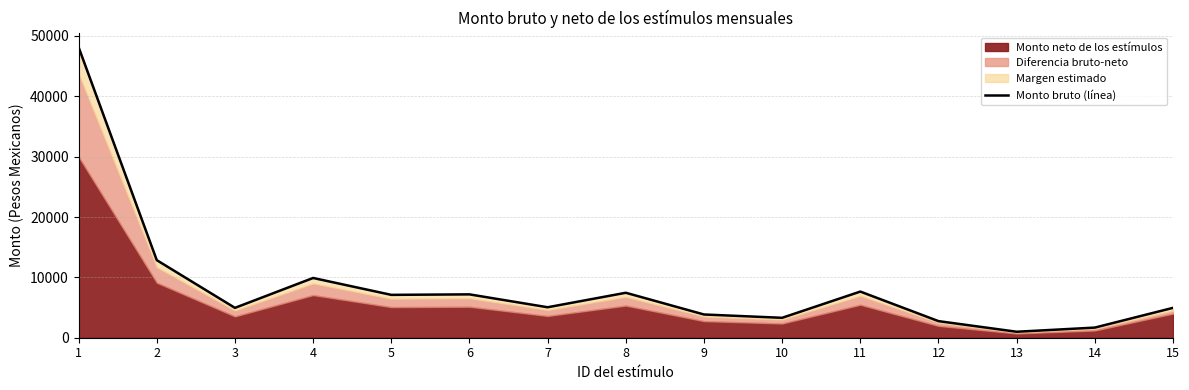

How many lines are shown in the chart?

1